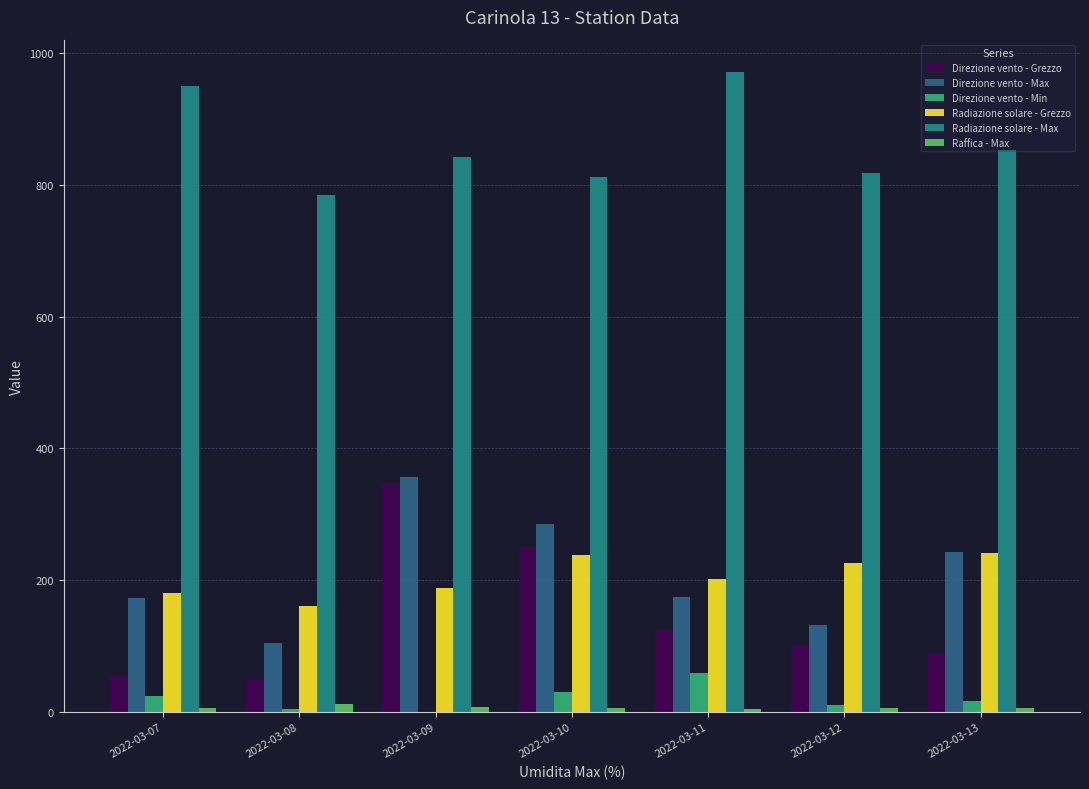

True or false: Direzione vento - Max has a value of 356.0 at 2022-03-09.

True